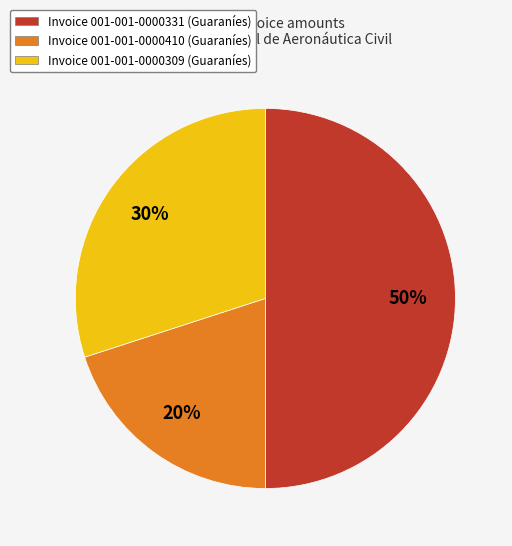

True or false: Invoice 001-001-0000331 (Guaraníes) accounts for 50% of the total.

True